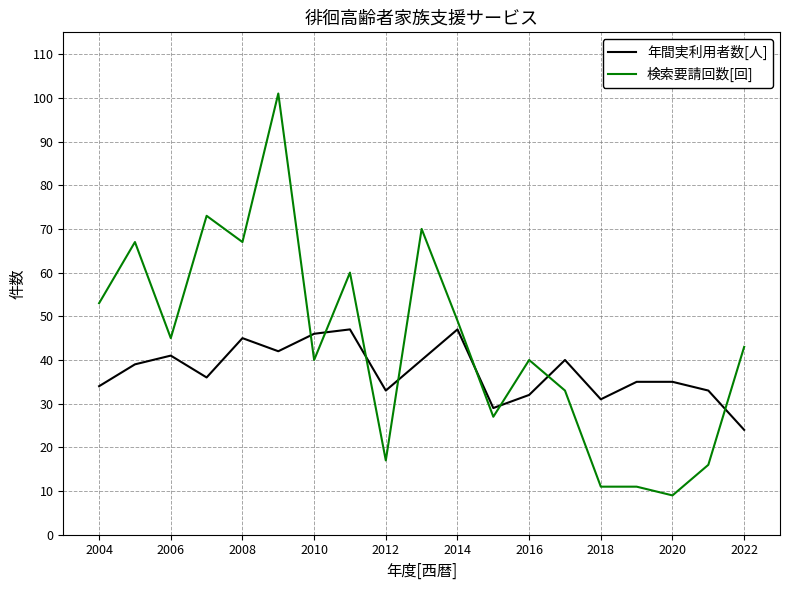

Which series has the largest range (max minus min)?

検索要請回数[回]